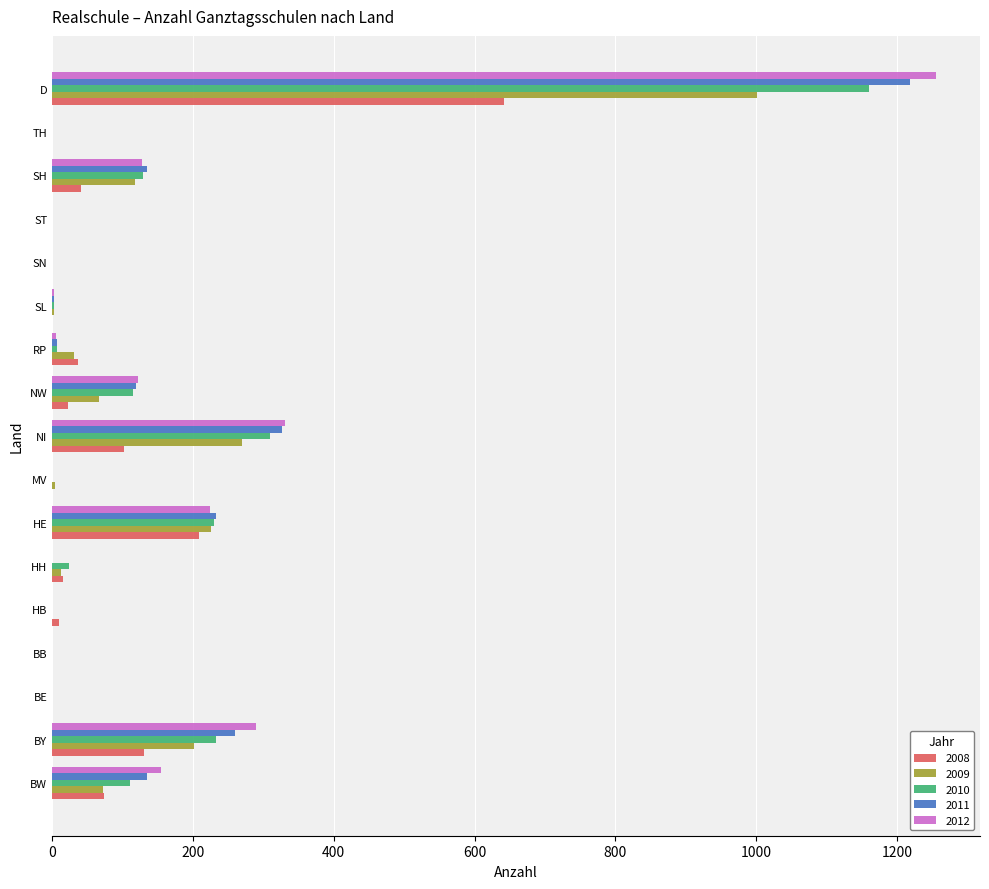

The value of 2012 at BW is 154. True or false?

True